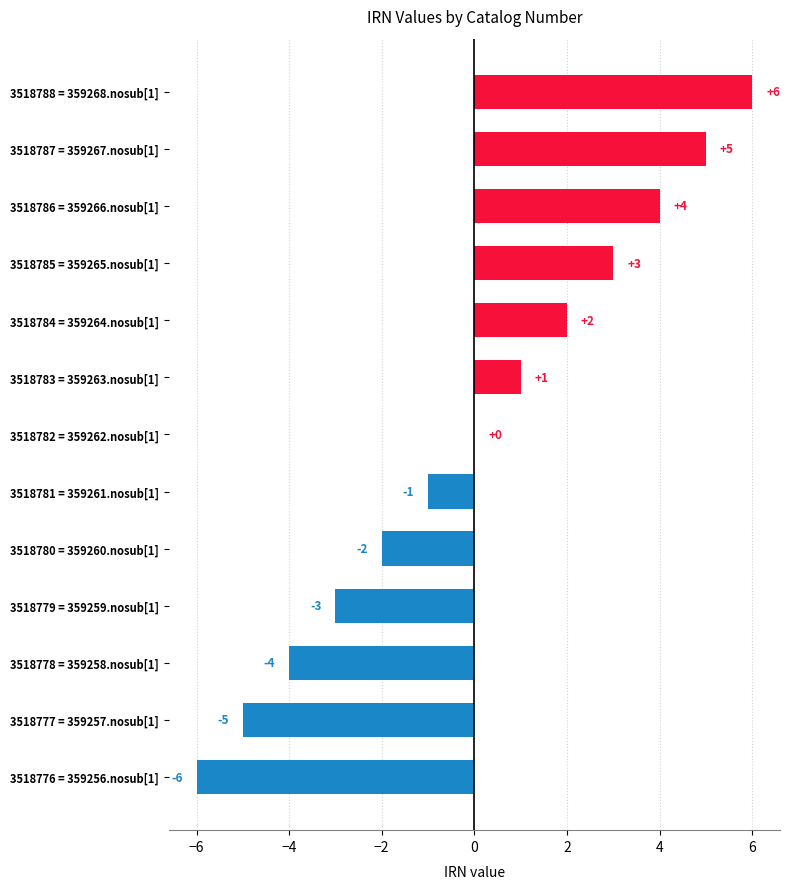

Count the number of categories in the chart.

13